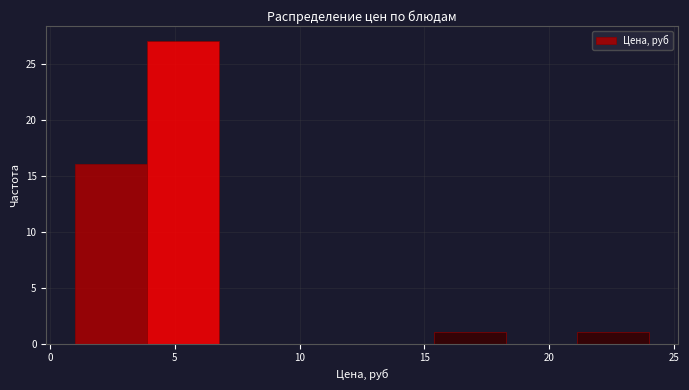

Over which range of the x-axis is the bar tallest?

4.0 to 7.0